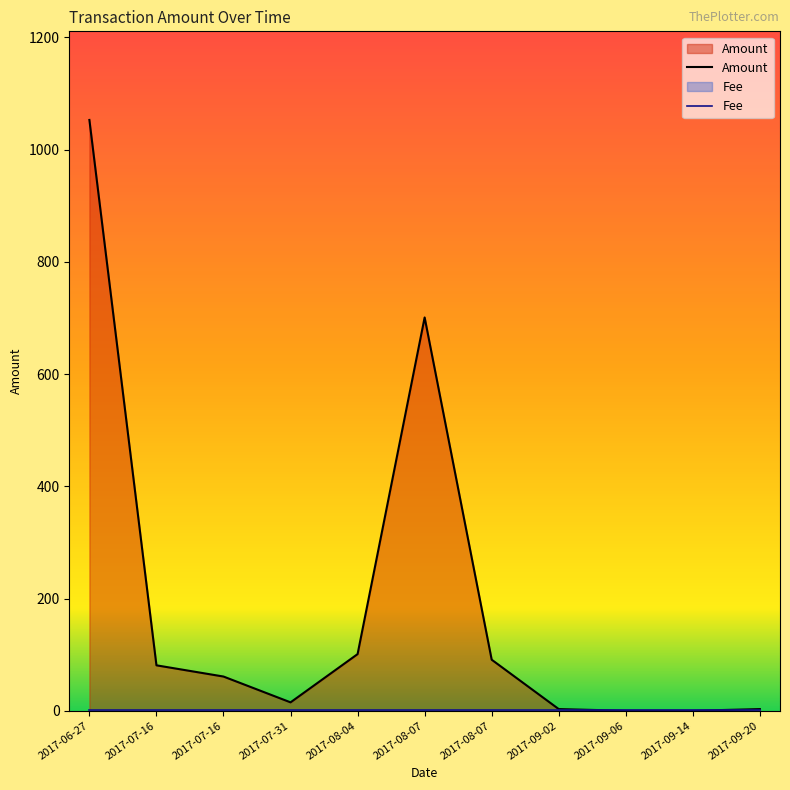

What is the label of the 10th point from the right?

2017-07-16